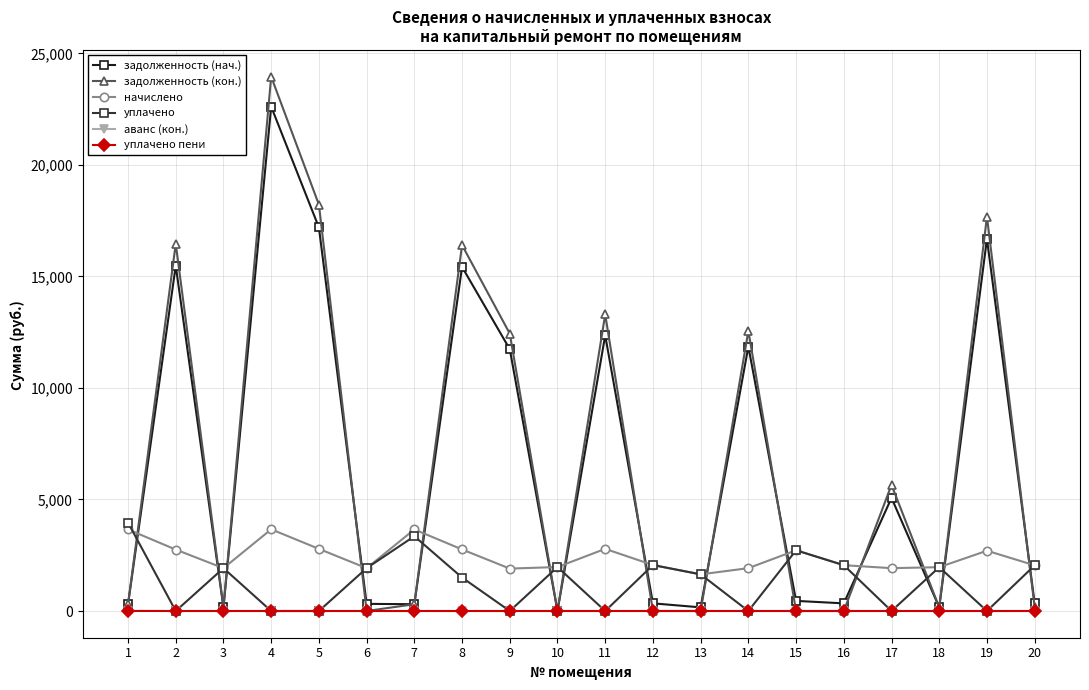

How many intersections are there between задолженность (нач.) and уплачено?

14